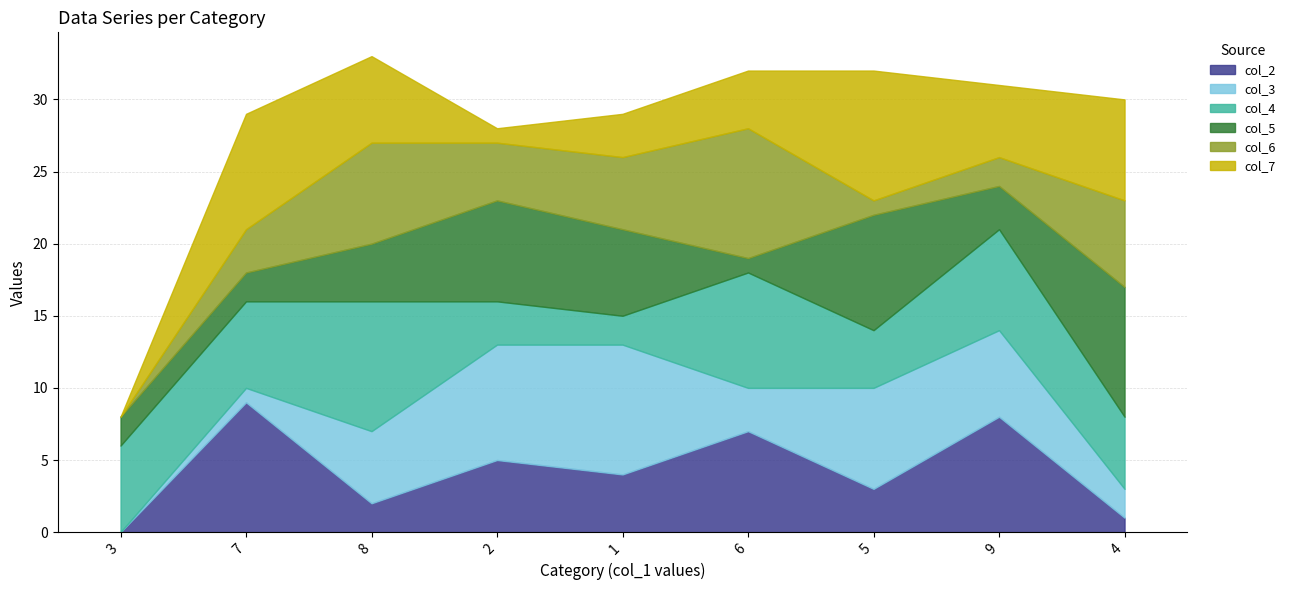

At 7, list the series in order from largest to smallest.

col_2, col_7, col_4, col_6, col_5, col_3